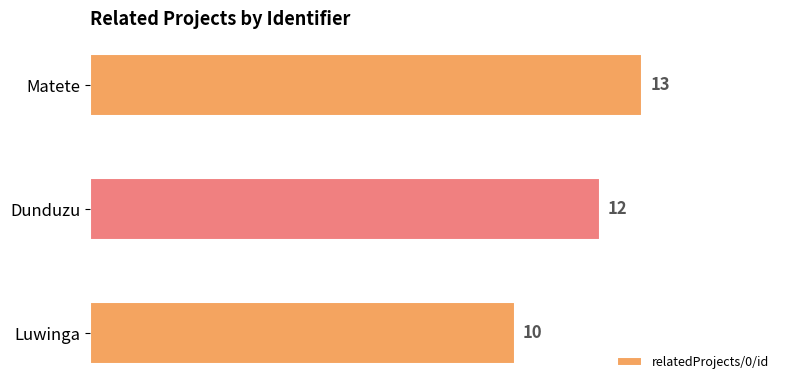

What is the change in value from Dunduzu to Matete?

+1